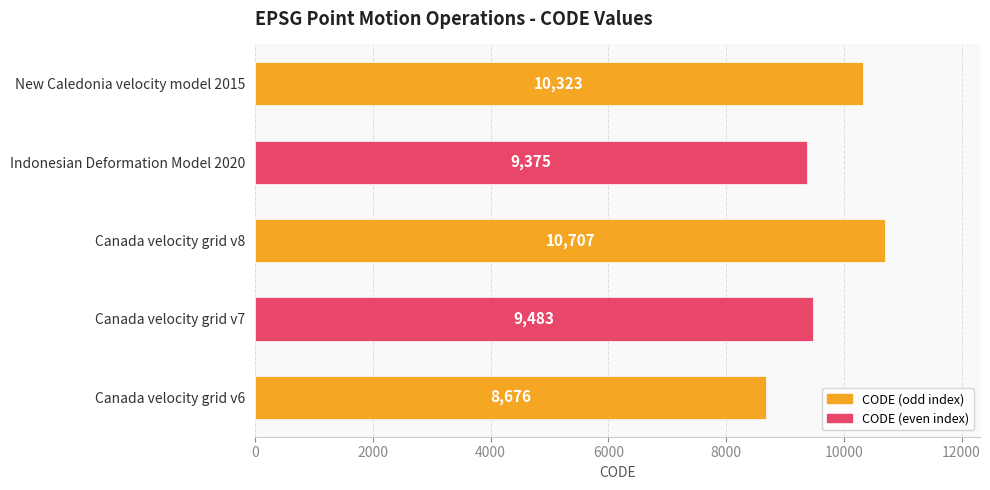

How many values are below 9483?

2